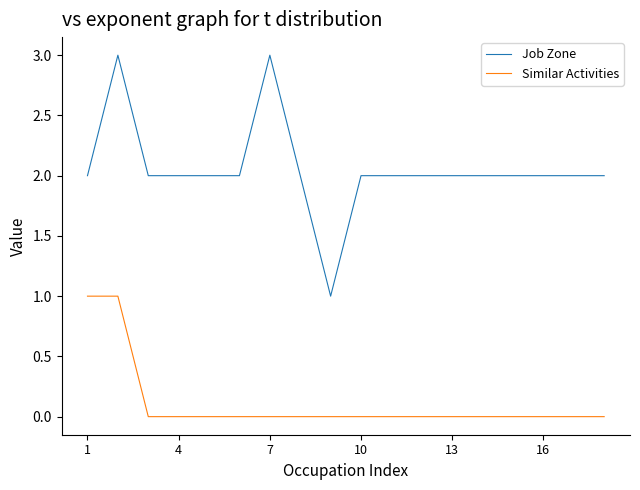

Does the chart display data point markers on the line(s)?

No